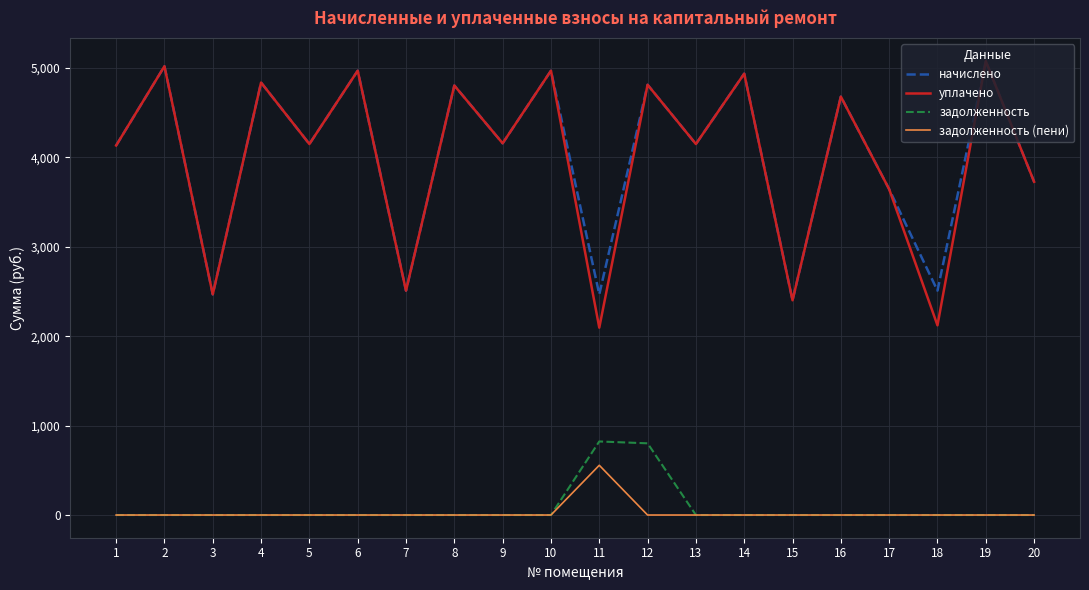

What is the difference between the highest and lowest values at 9?

4156.6